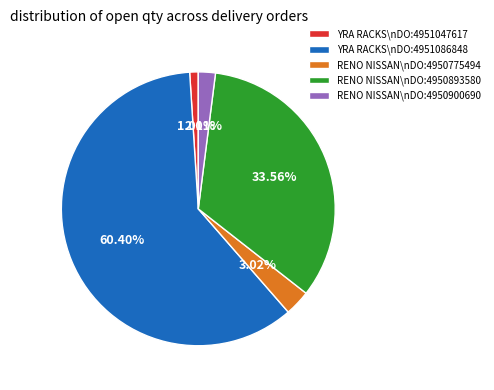

How many slices are in this pie chart?

5